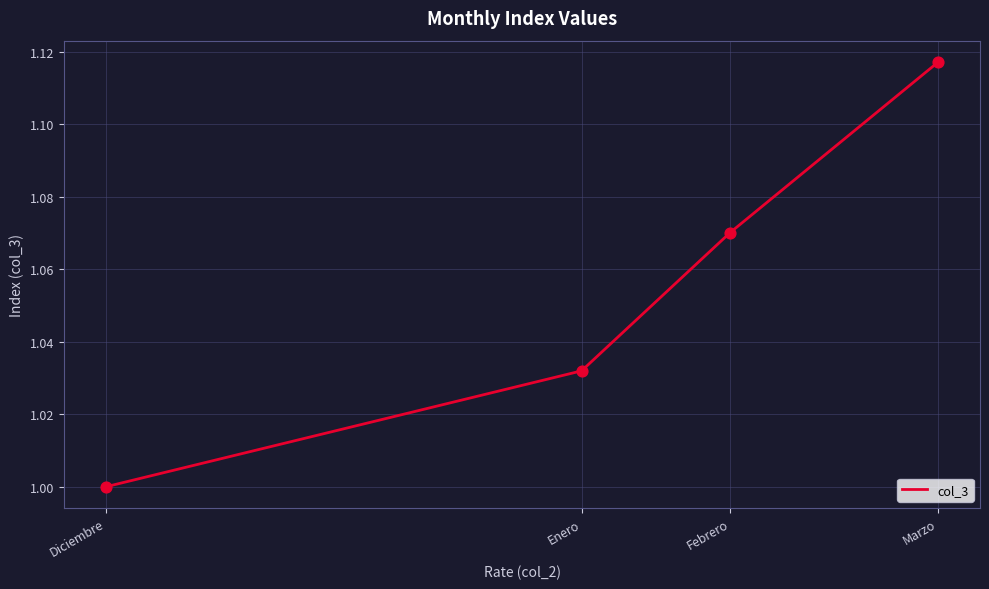

Which has a higher value, Enero or Diciembre?

Enero